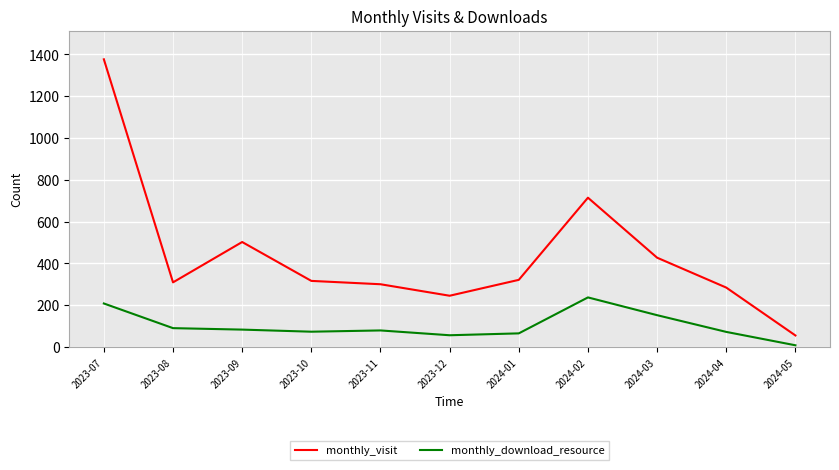

How many interior local peaks does the monthly_visit series have?

2